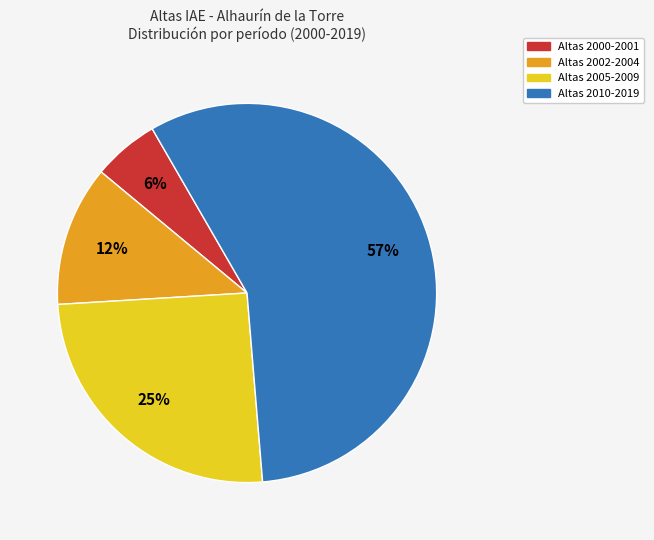

To the nearest percent, what is the average slice percentage?

25%